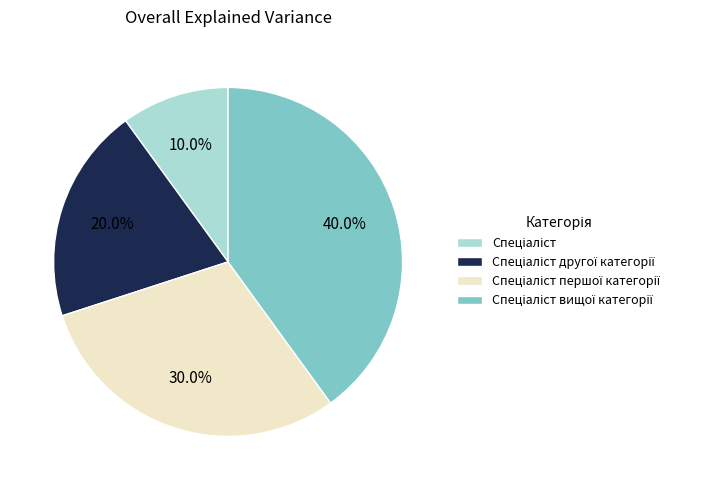

Is there a majority slice in this chart?

No